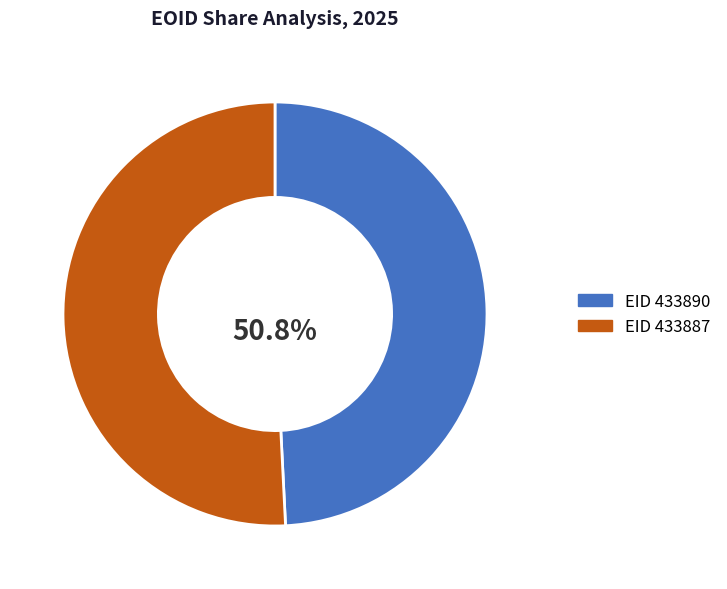

Which slice is the smallest?

EID 433890